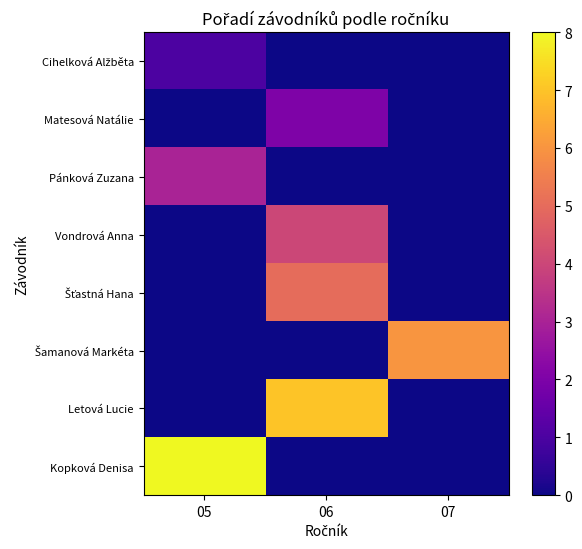

Rank the series by their maximum value, from lowest to highest.

Cihelková Alžběta, Matesová Natálie, Pánková Zuzana, Vondrová Anna, Šťastná Hana, Šamanová Markéta, Letová Lucie, Kopková Denisa